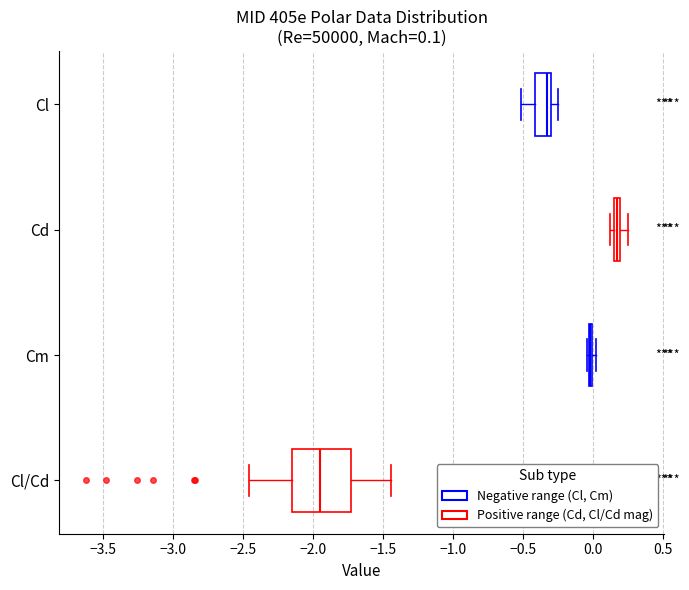

Comparing the boxes themselves (not the whiskers), which one is the widest?

Cl/Cd